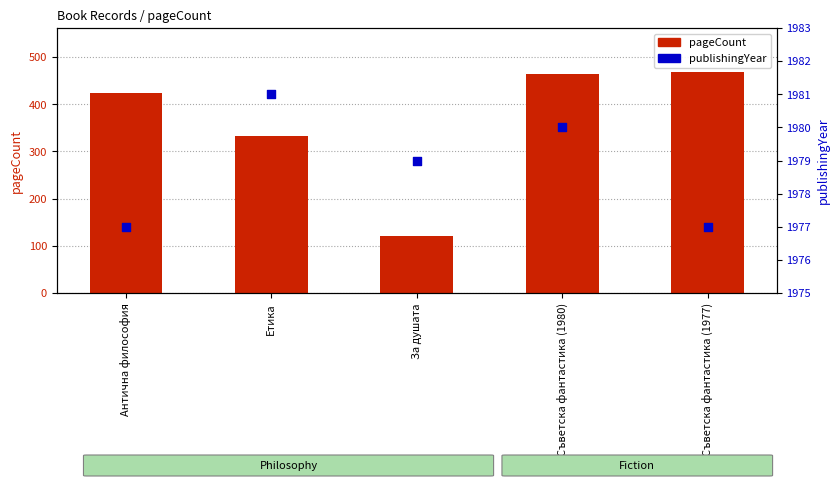

At how many categories does at least one series exceed 295?

5